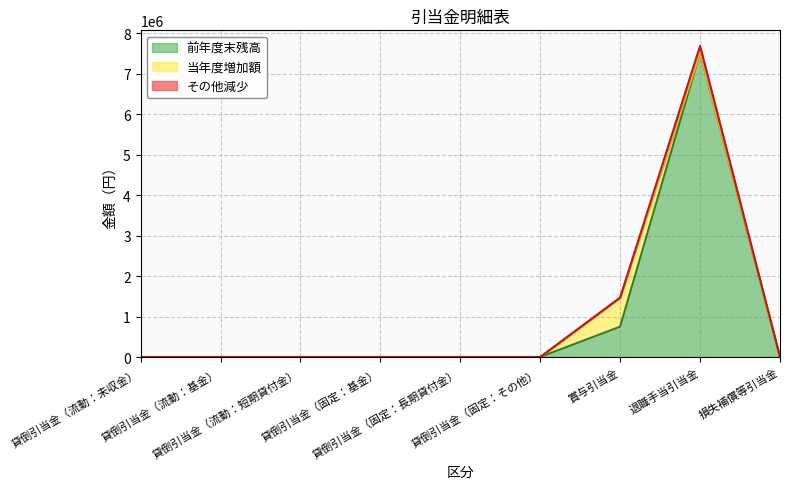

Does the chart display data point markers on the line(s)?

No